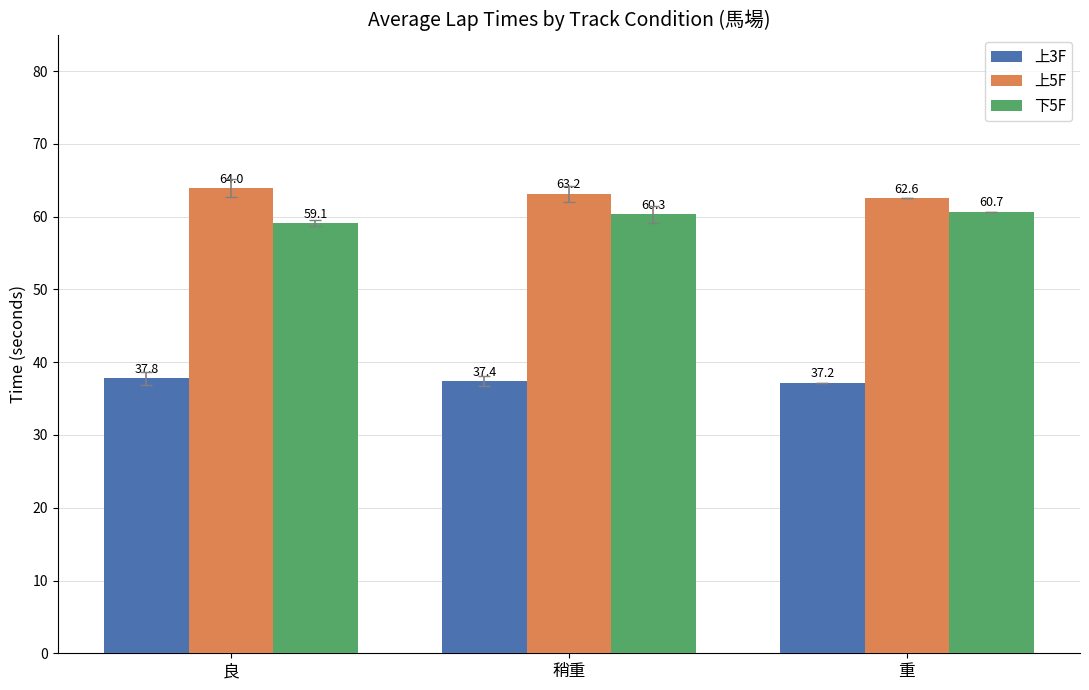

The value of 下5F at 良 is 18.1. True or false?

False